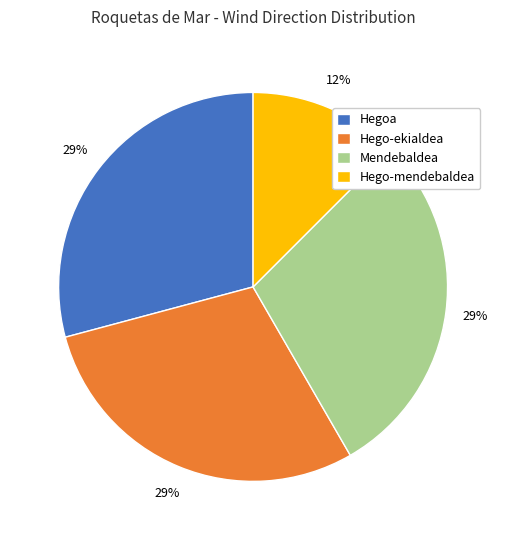

To the nearest percent, what is the average slice percentage?

25%